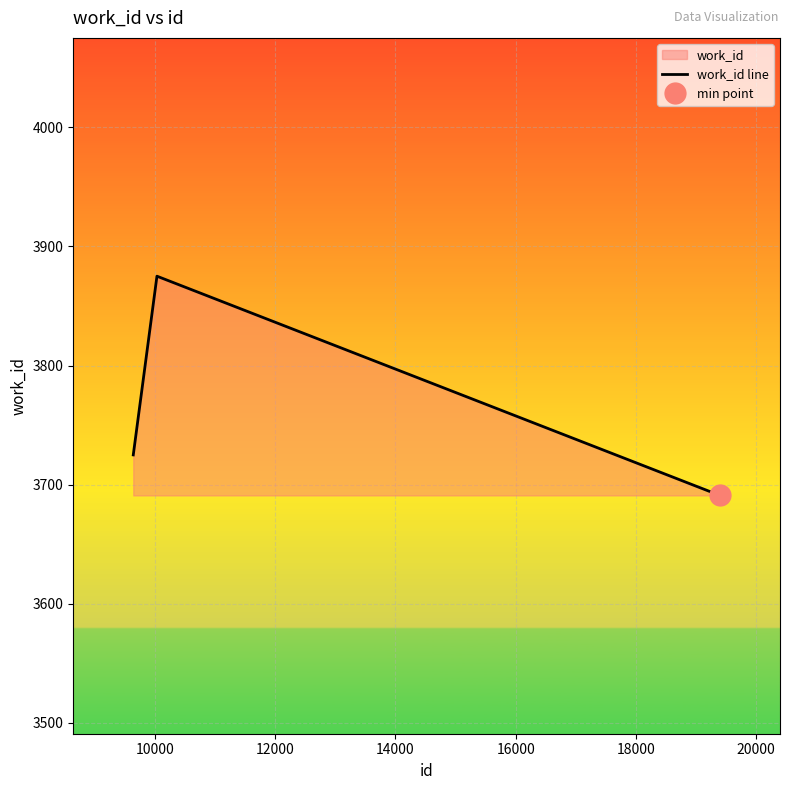

What is the lowest value of the work_id line series?

3691